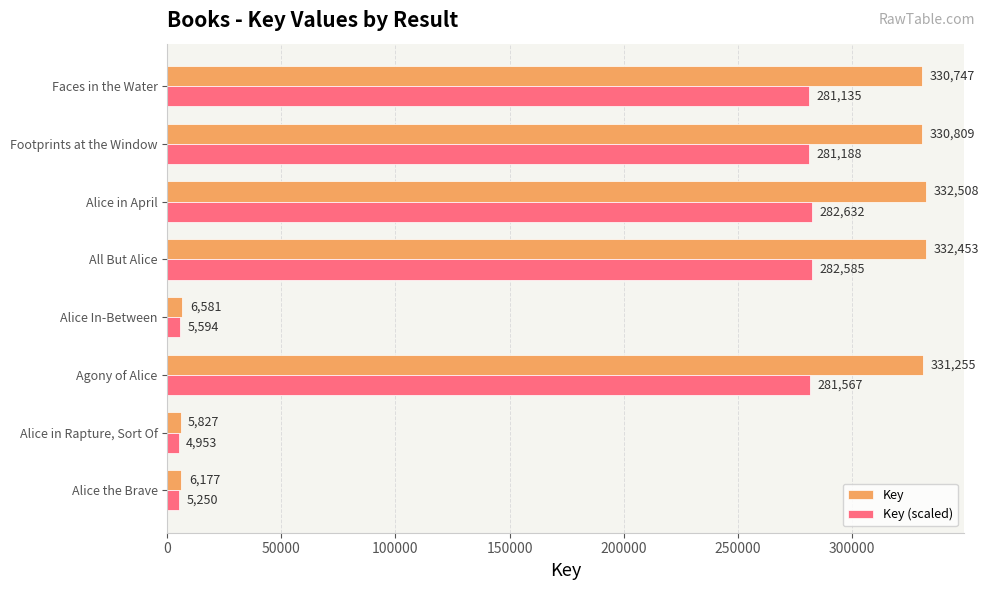

At which label is Key closest to 169167?

Faces in the Water